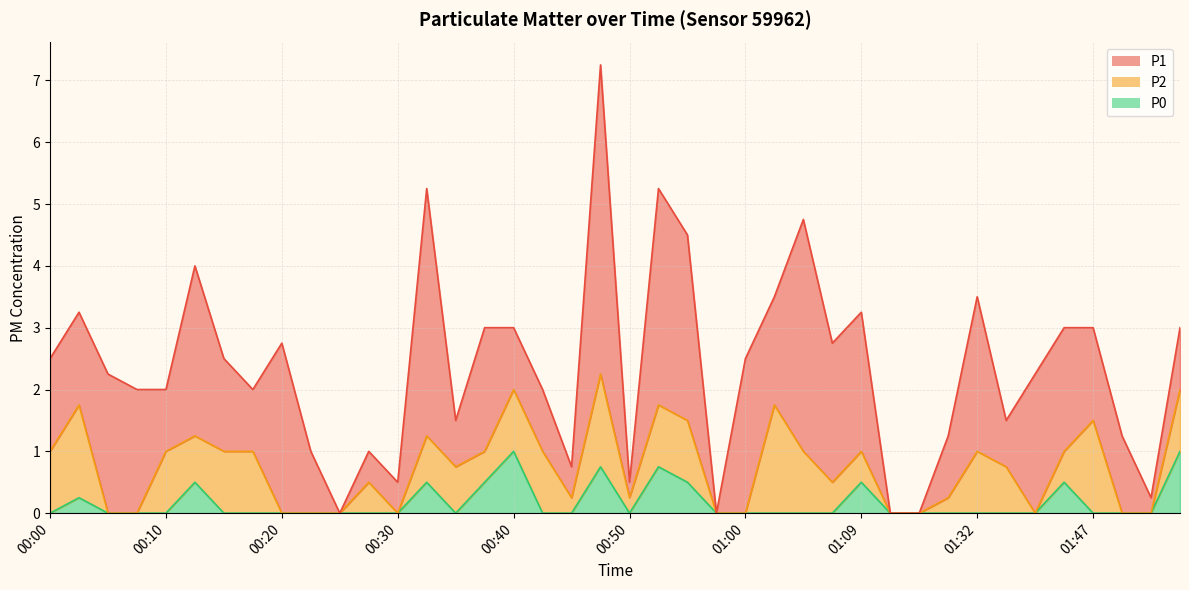

What are all the series names shown in the legend?

P1, P2, P0